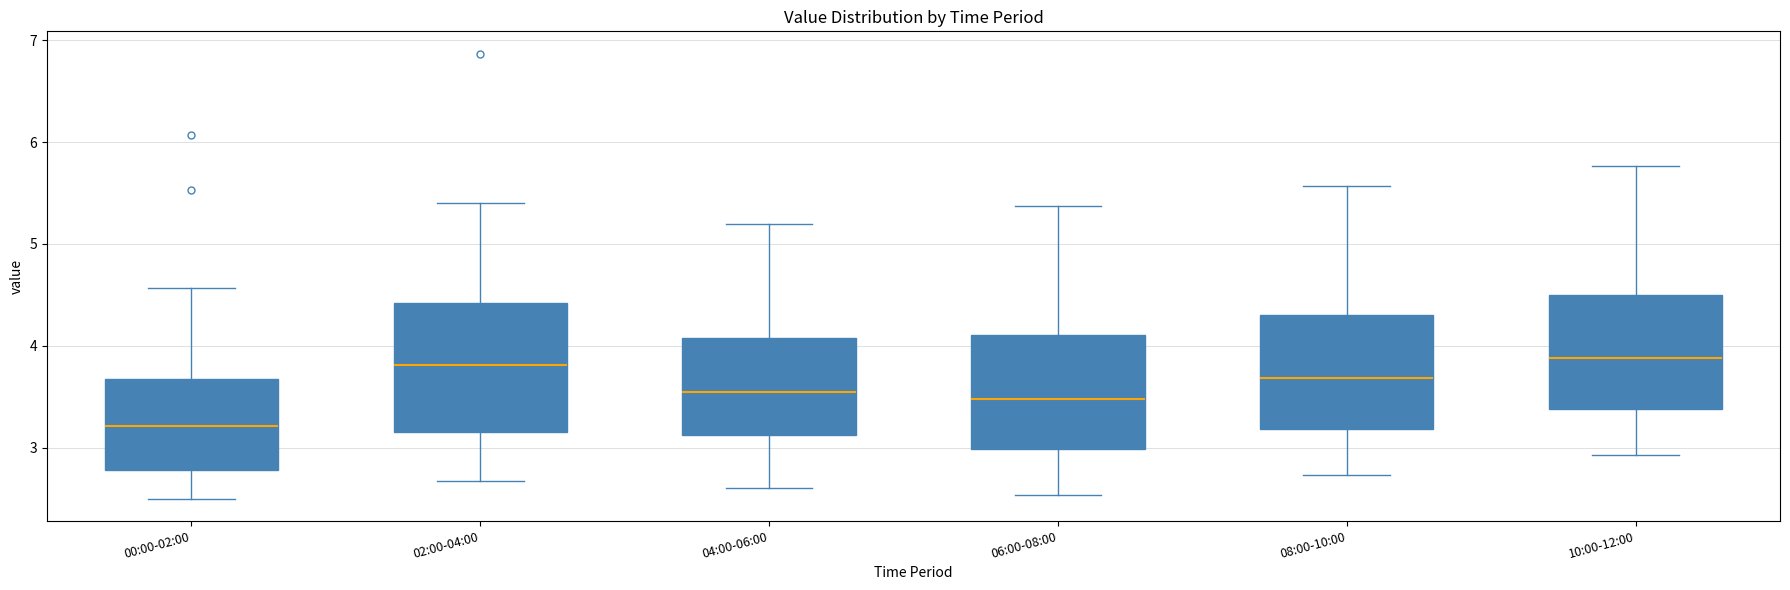

Which box has the lowest median line?

00:00-02:00